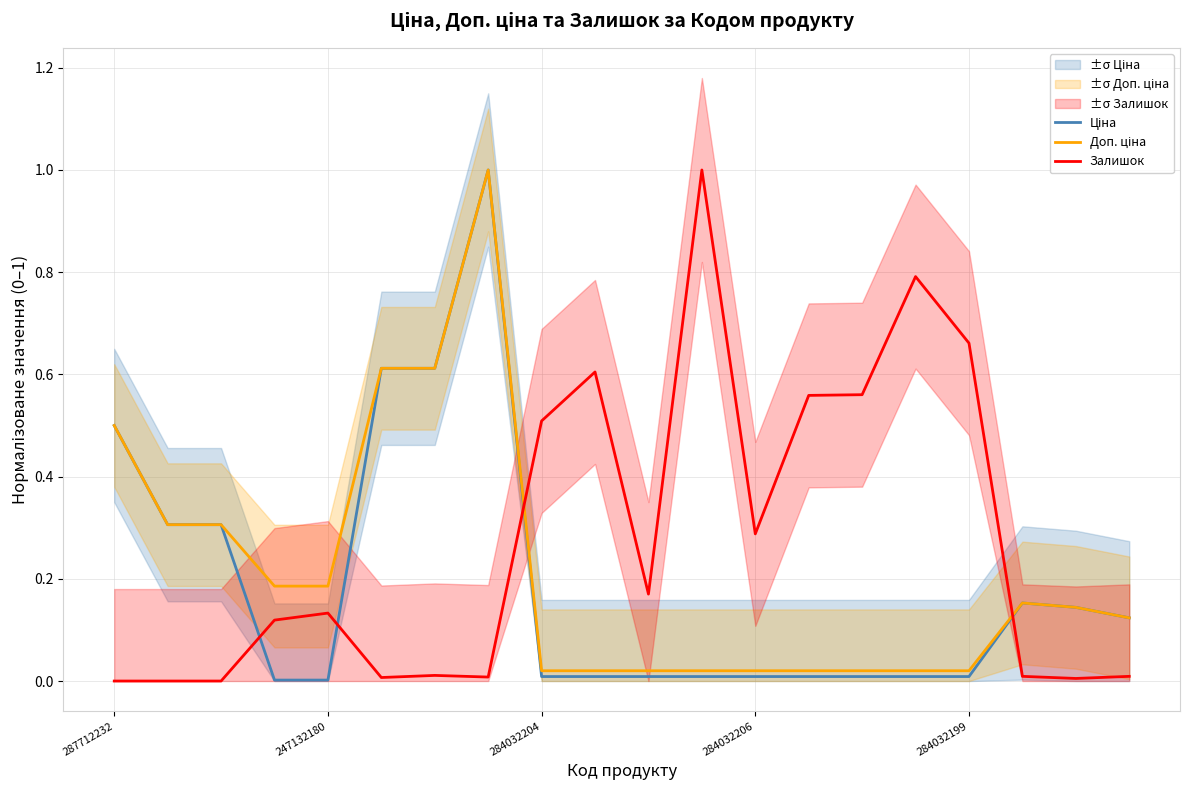

At which label does Залишок reach its peak?

11